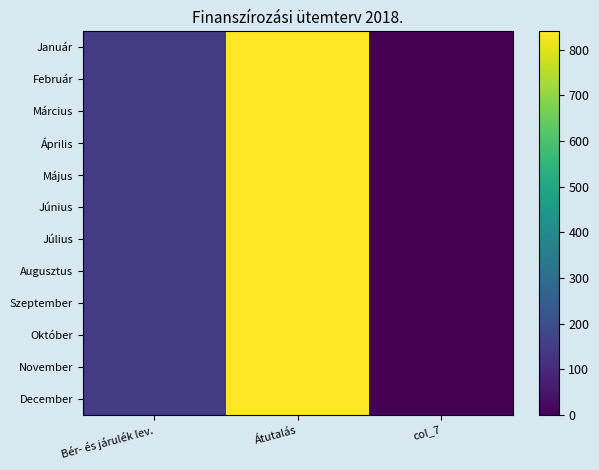

At how many categories does at least one series exceed 131?

2